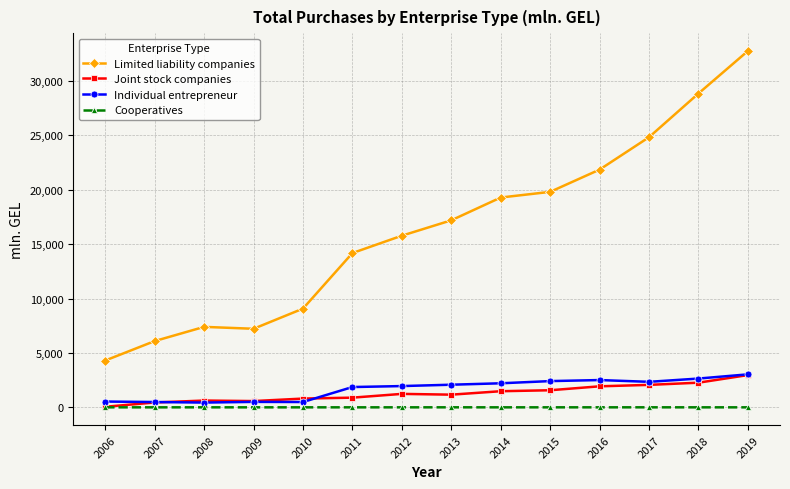

Which label corresponds to the largest value in the chart?

2019